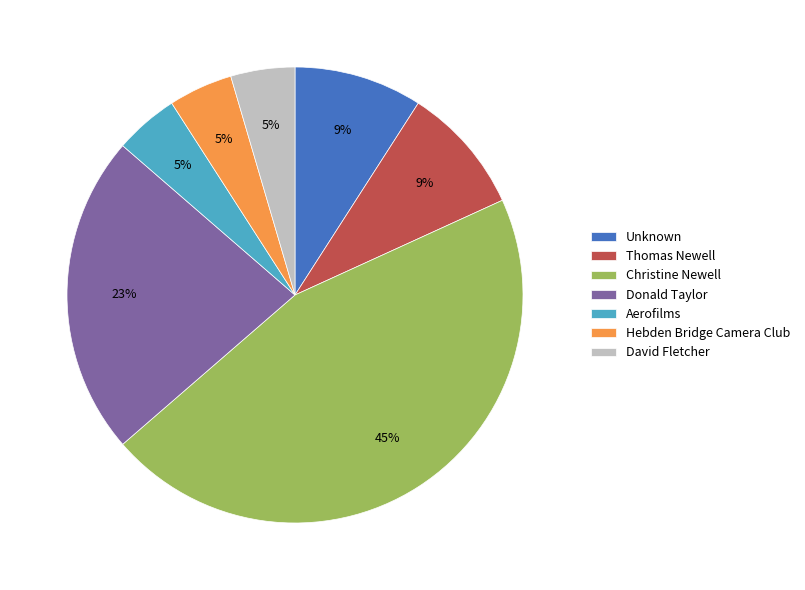

How many segments does this pie chart have?

7